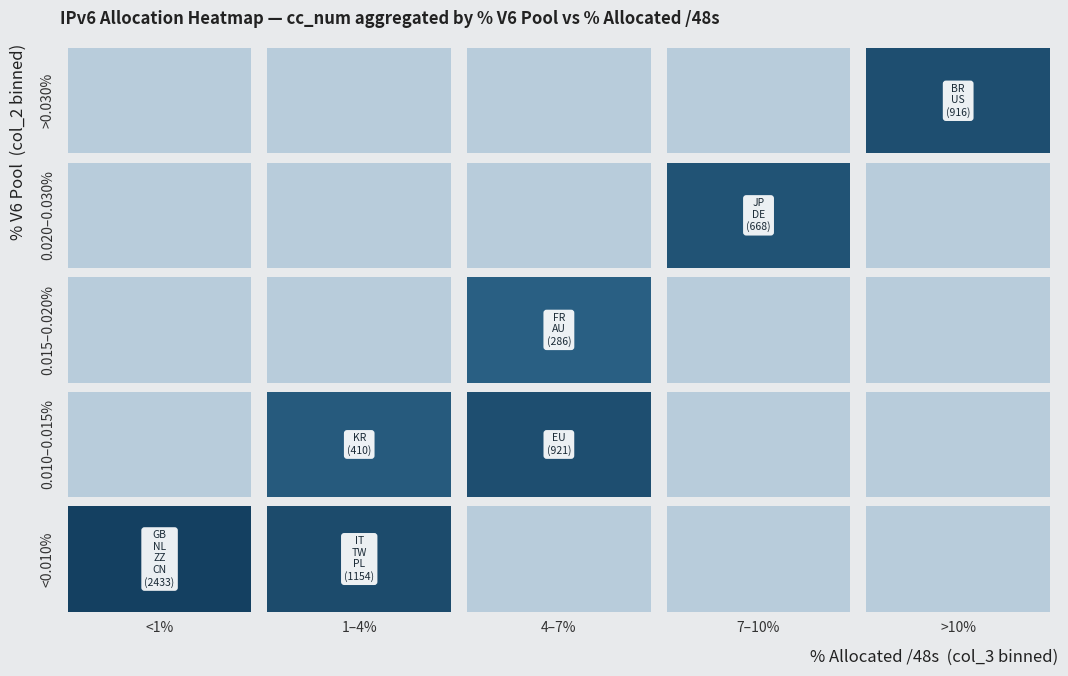

Reading left to right, transcribe all the data shown in this chart.

BR=76	US=840	JP=392	DE=276	FR=250	AU=36	EU=921	KR=410	IT=380	TW=158	PL=616	GB=826	NL=528	ZZ=923	CN=156